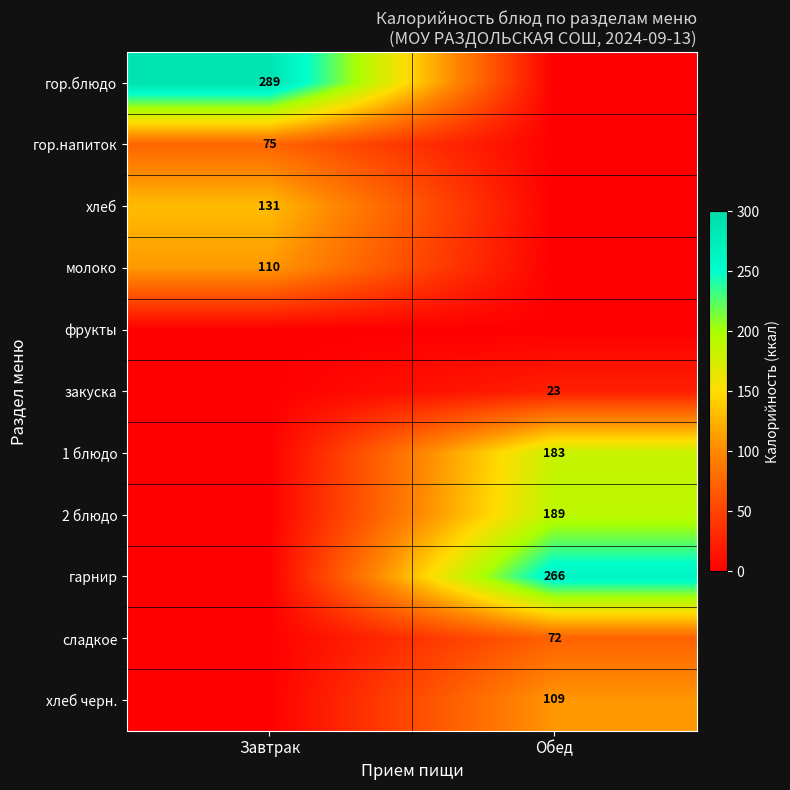

True or false: гор.напиток has a value of 75 at Завтрак.

True